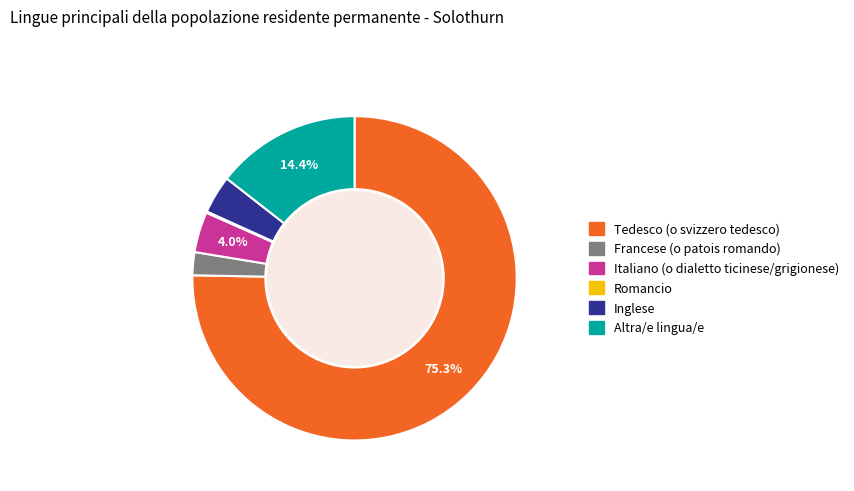

What is the majority slice?

Tedesco (o svizzero tedesco)